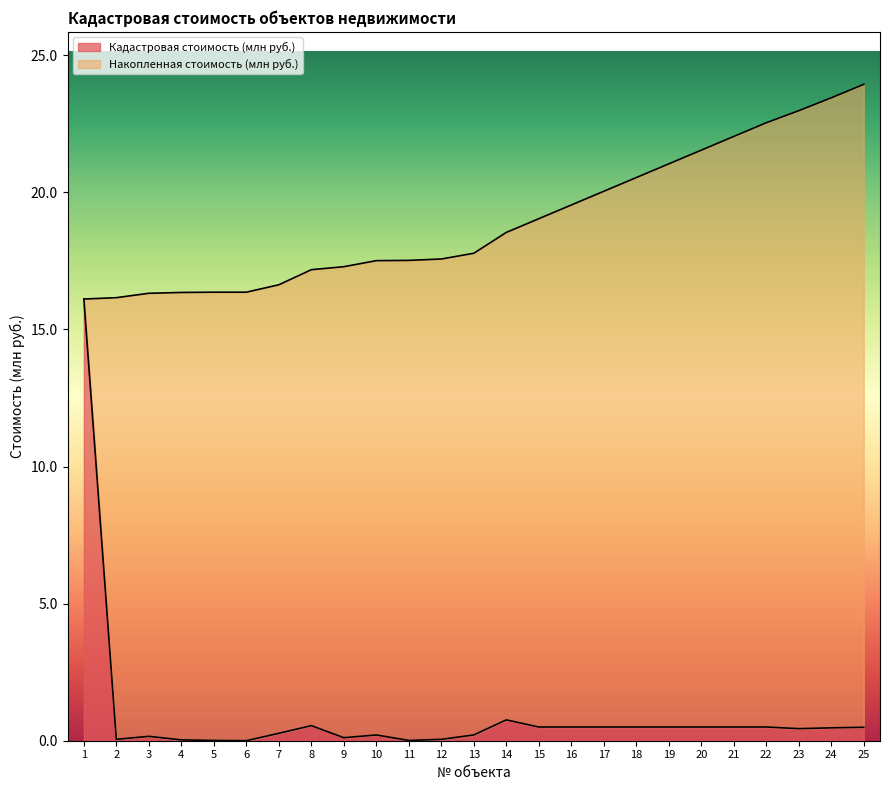

Does the chart display data point markers on the line(s)?

No